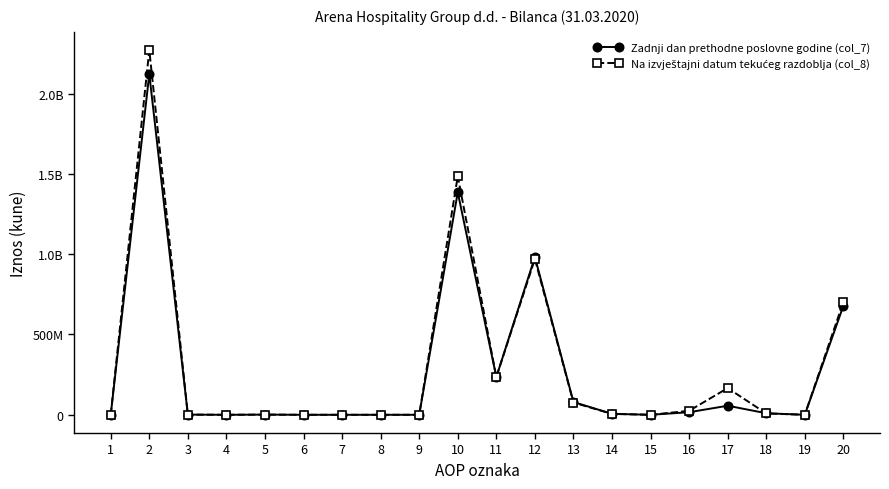

At which category is the sum across all series the highest?

2